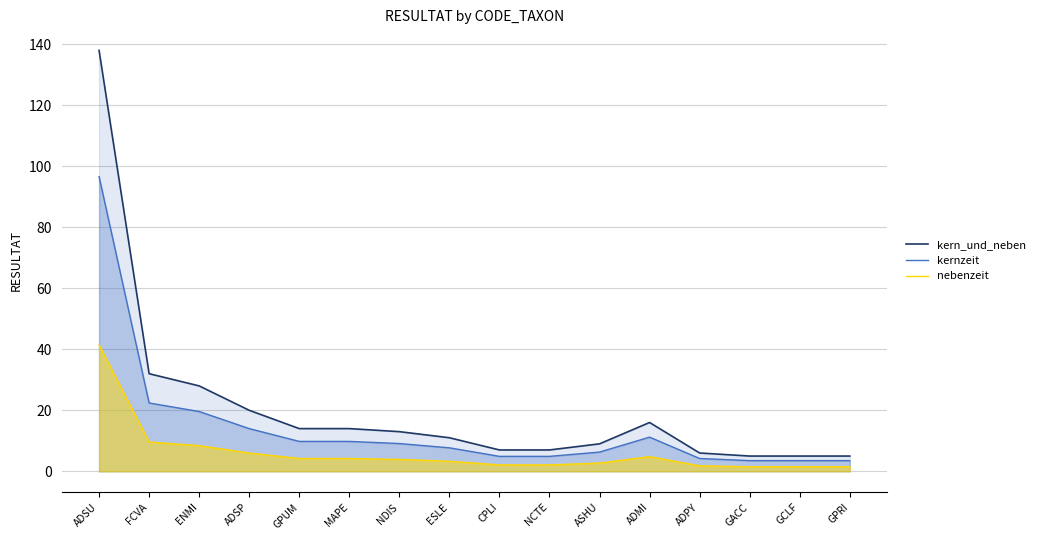

What is the difference between the maximum and minimum values in the nebenzeit series?

39.9